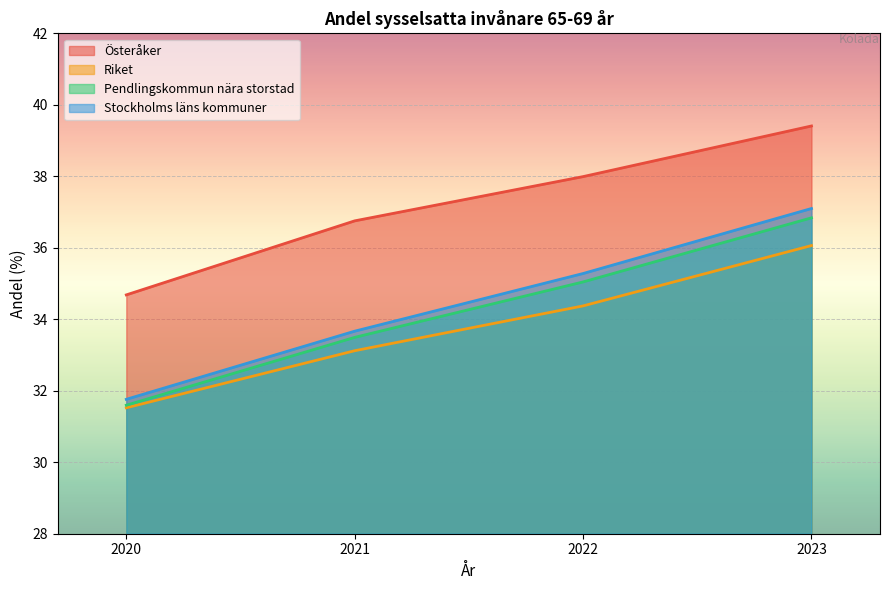

What is the value of the Pendlingskommun nära storstad point at the 4th from the left?

36.8